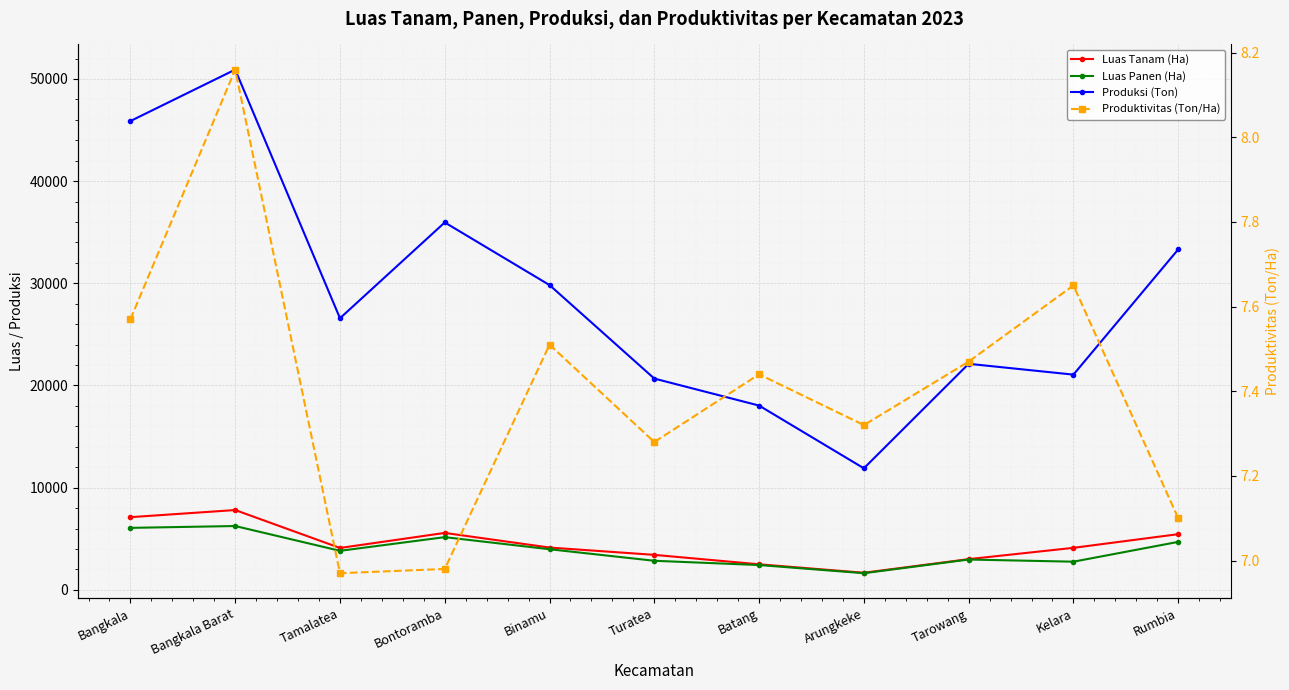

True or false: Luas Panen (Ha) and Produksi (Ton) intersect in this chart.

False